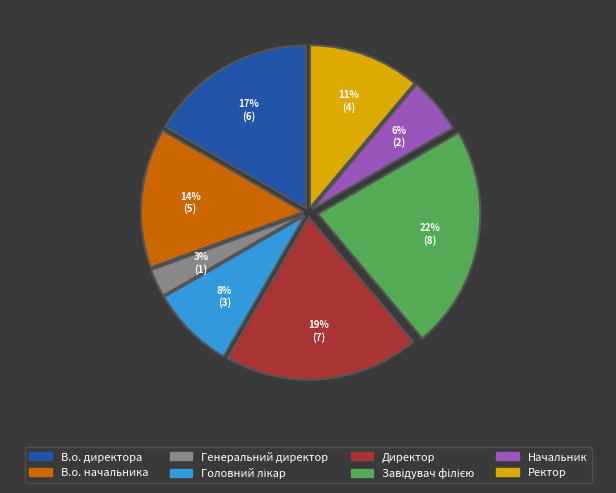

Combined, do Начальник and Директор account for over 50%?

No